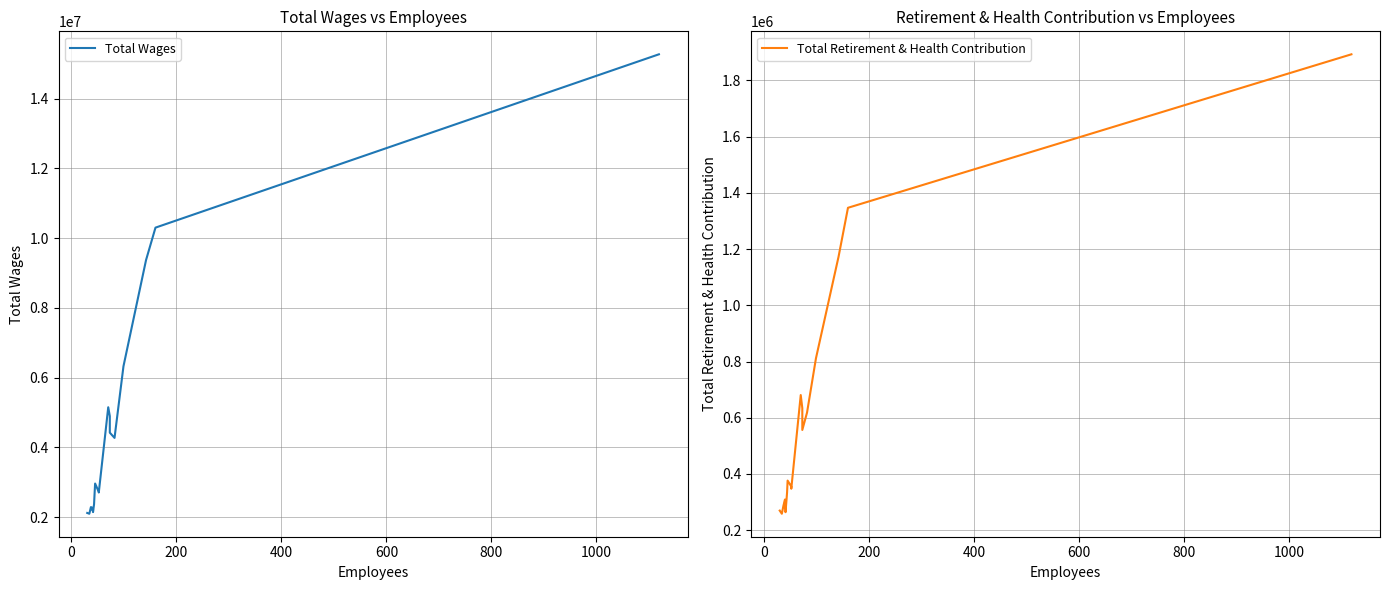

True or false: Total Wages and Total Retirement & Health Contribution intersect in this chart.

False